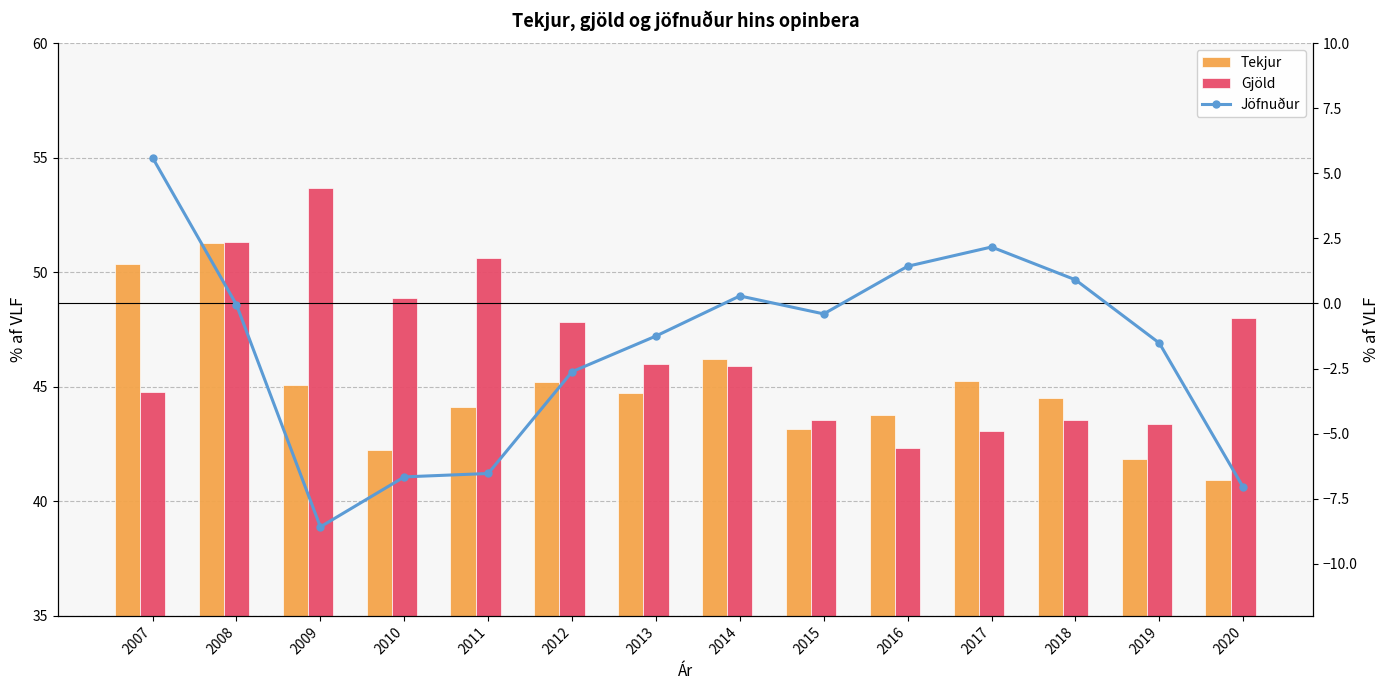

At how many categories does at least one series exceed 25?

14